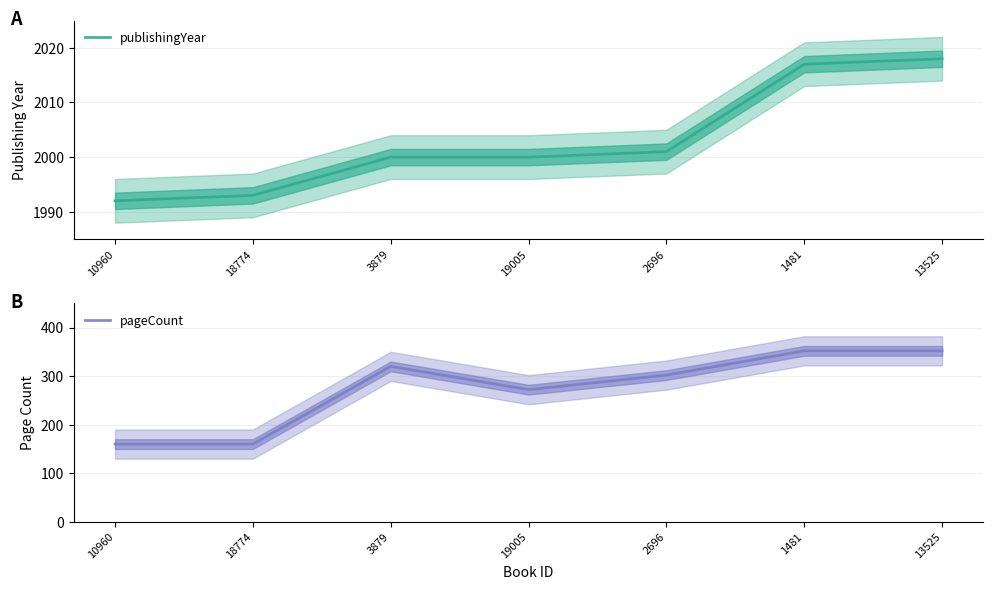

Which series changed the most between 18774 and 2696?

pageCount